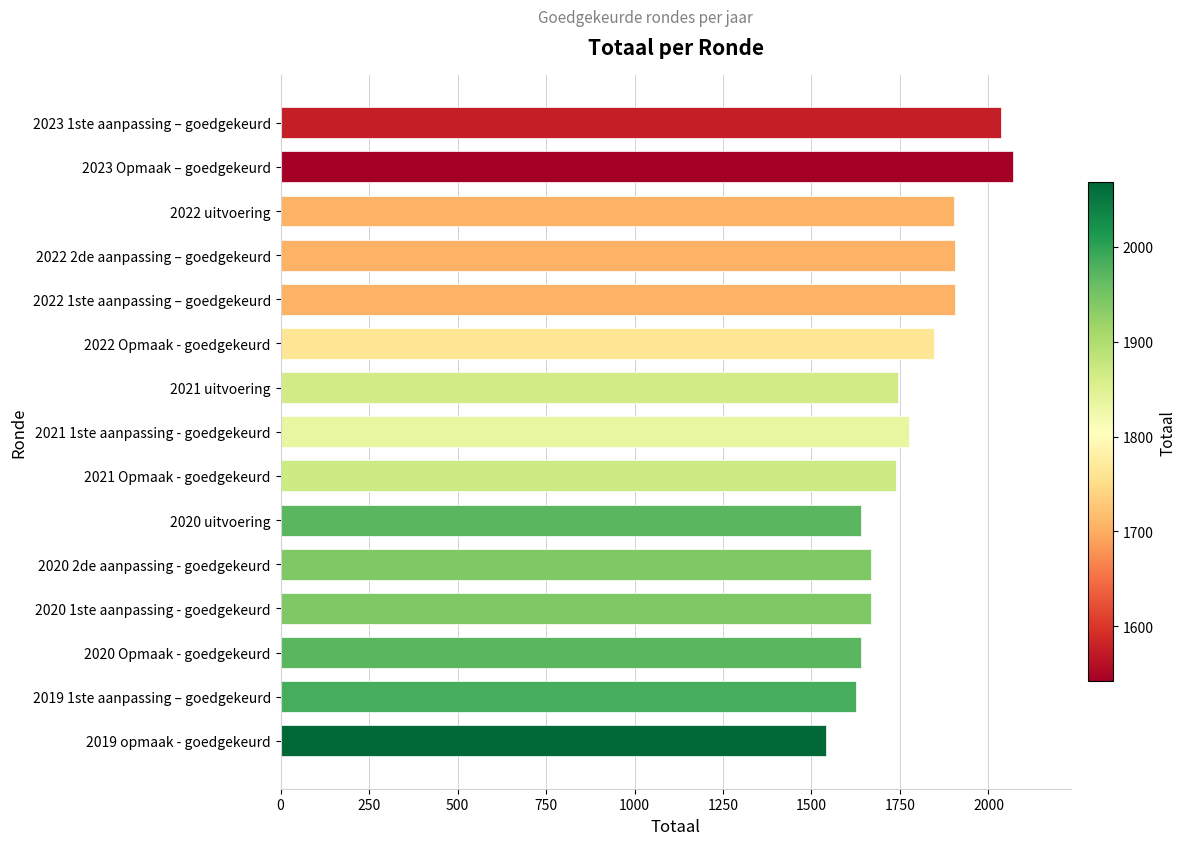

What is the average value?

1781